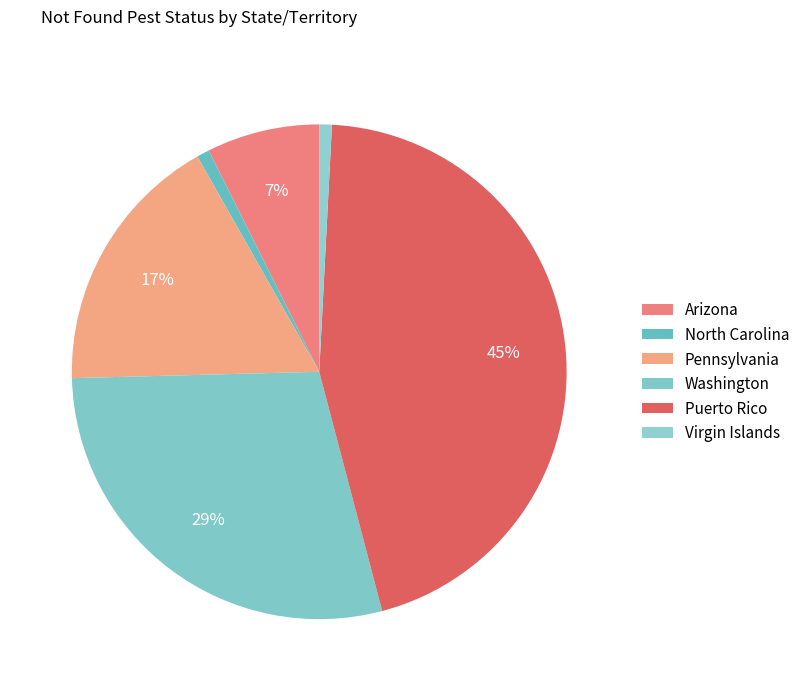

Rank the categories by value from lowest to highest.

North Carolina, Virgin Islands, Arizona, Pennsylvania, Washington, Puerto Rico